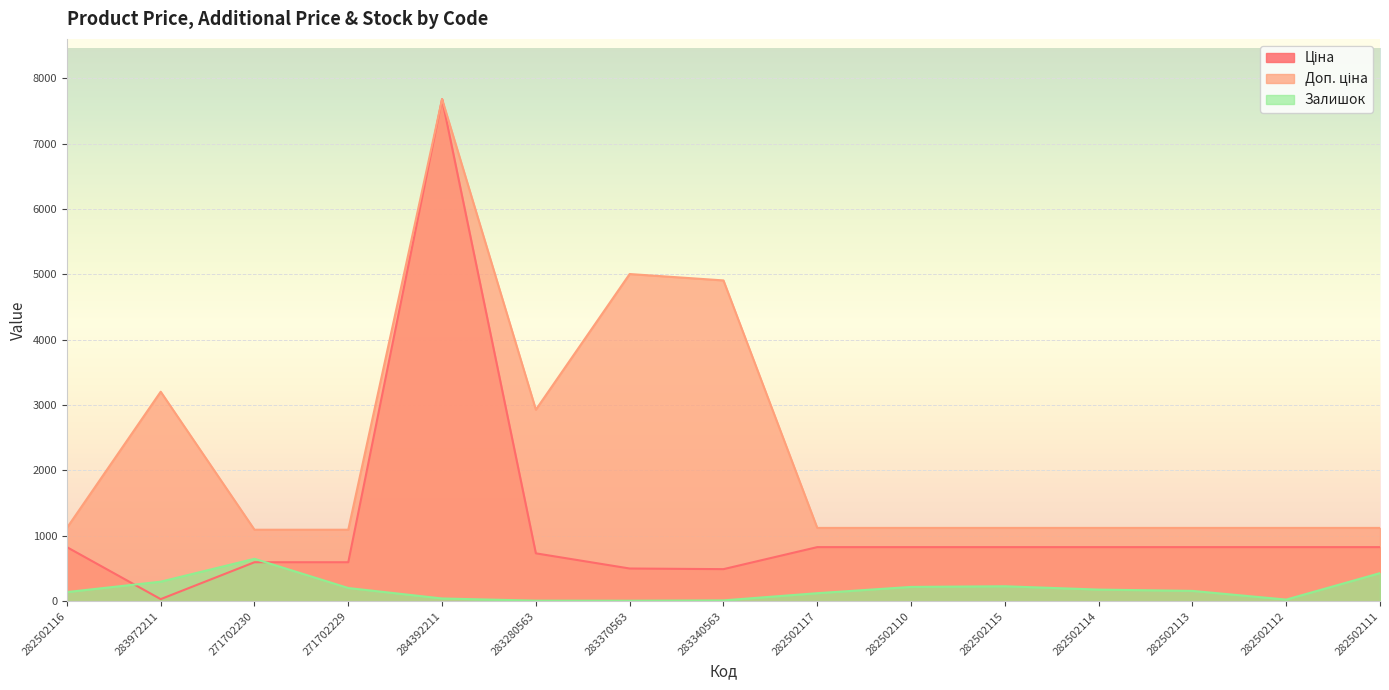

Rank the categories by Залишок value from lowest to highest.

283370563, 283280563, 283340563, 282502112, 284392211, 282502117, 282502116, 282502113, 282502114, 271702229, 282502110, 282502115, 283972211, 282502111, 271702230